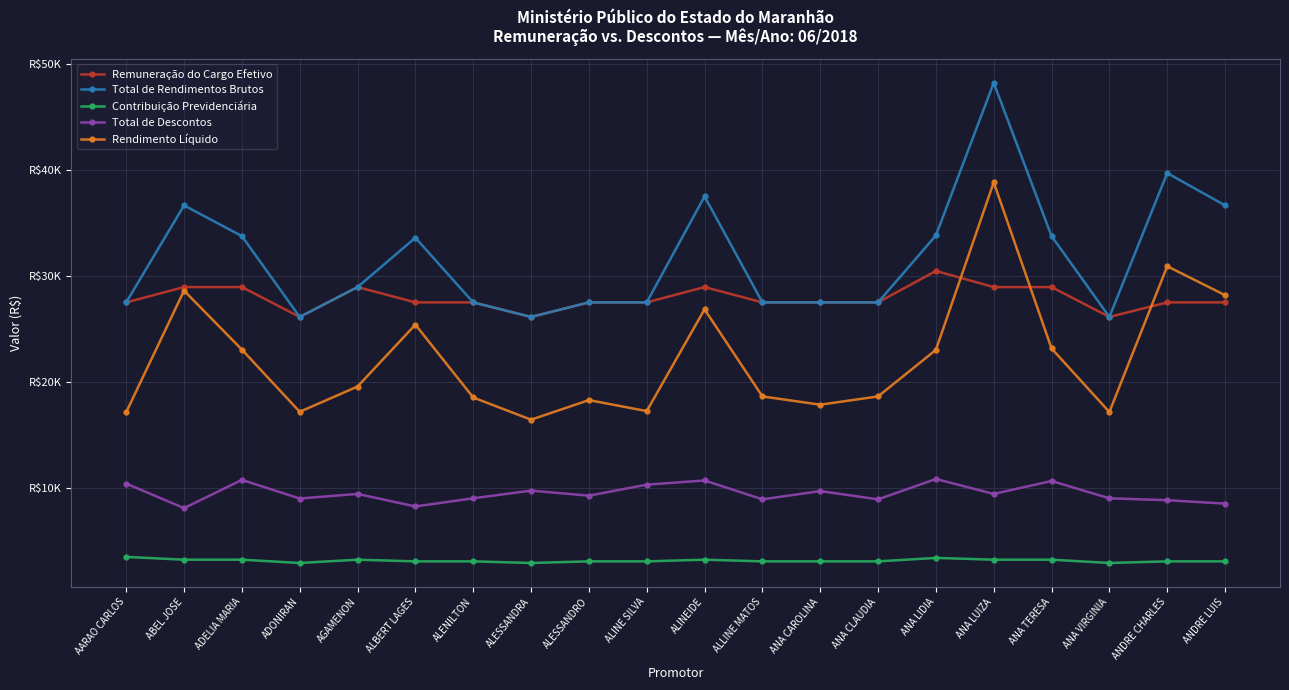

Where is Total de Rendimentos Brutos nearest to the value 37185?

ALINEIDE